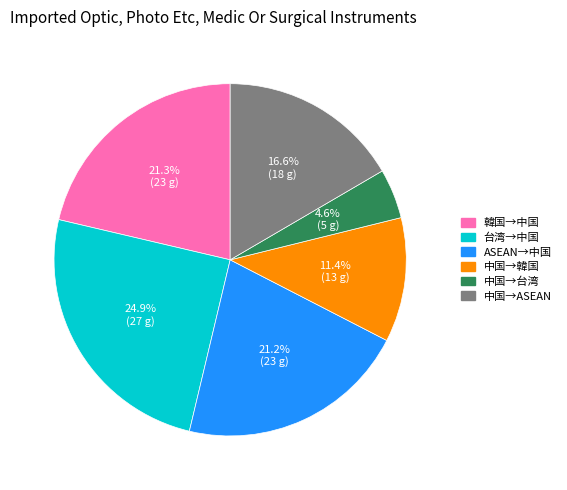

Does 中国→ASEAN represent more than half of the total?

No